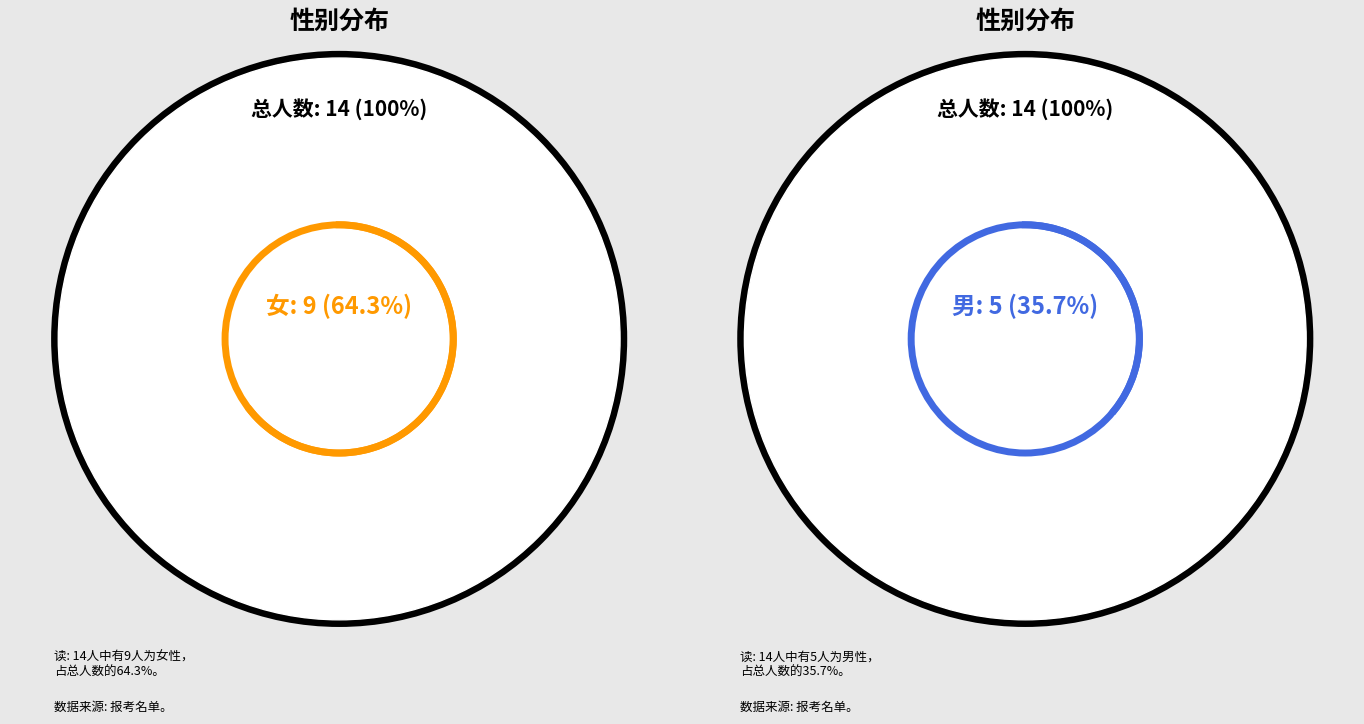

Which slice is the smallest?

男